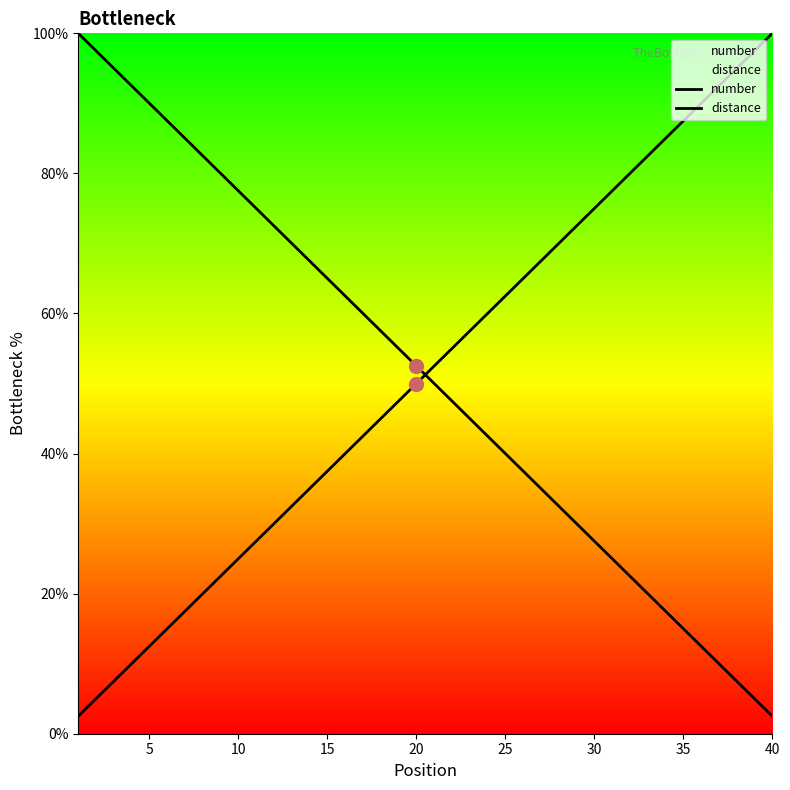

What are all the series names shown in the legend?

number, distance